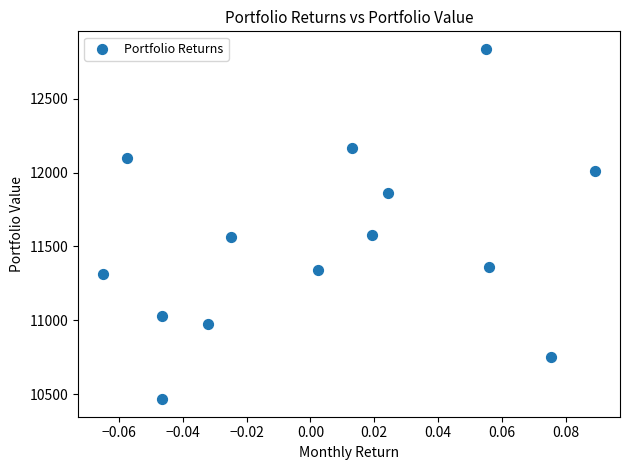

How many data points are displayed?

14